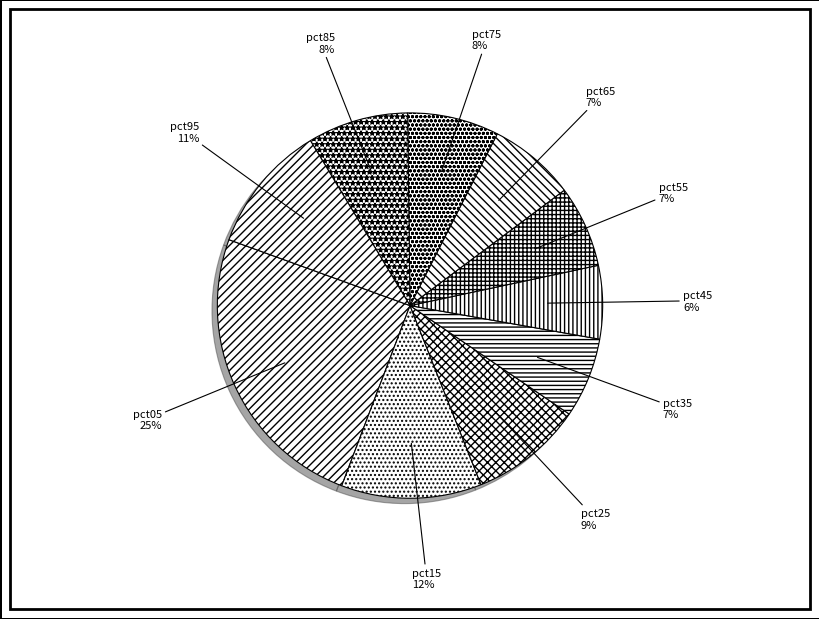

Is there any slice that represents more than half of the pie?

No